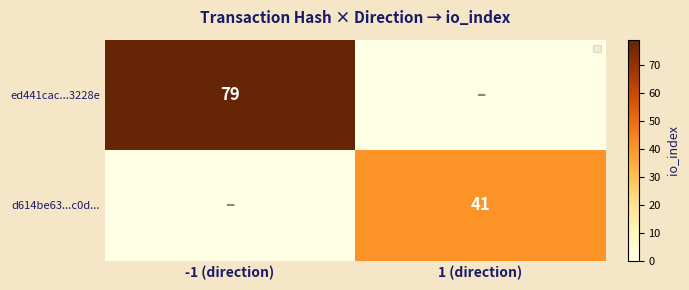

Is it true that ed441cac...3228e equals 138 at -1 (direction)?

False